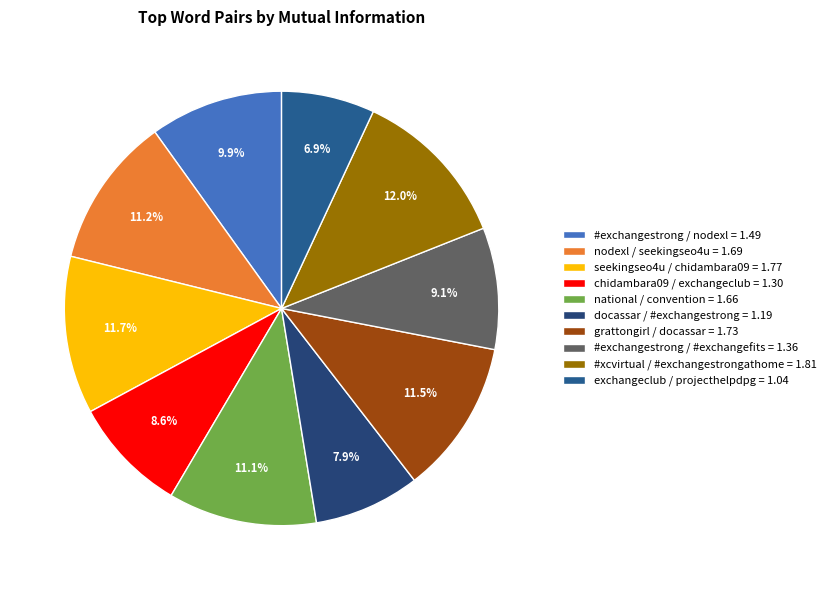

The national / convention slice represents 1% of the pie. True or false?

False